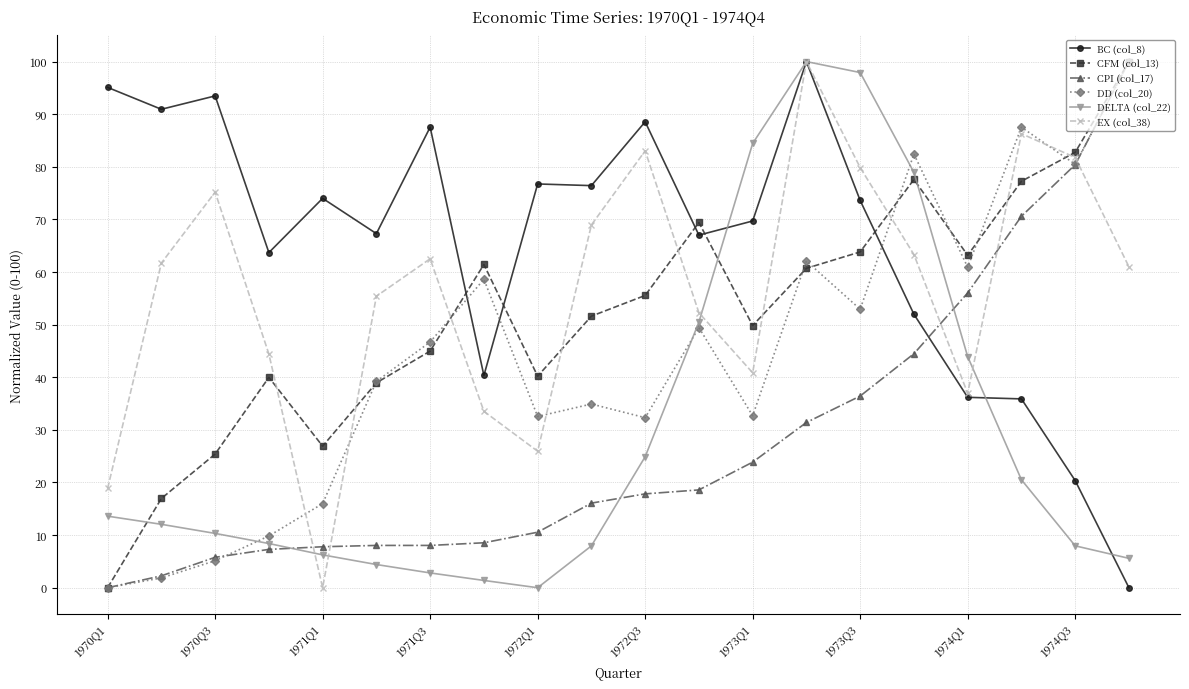

Which series ends up on top after the final intersection of DD (col_20) and BC (col_8)?

DD (col_20)